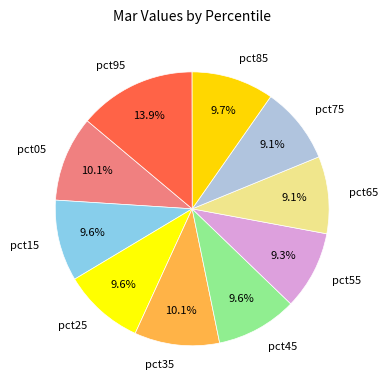

What is the largest slice in the pie chart?

pct95